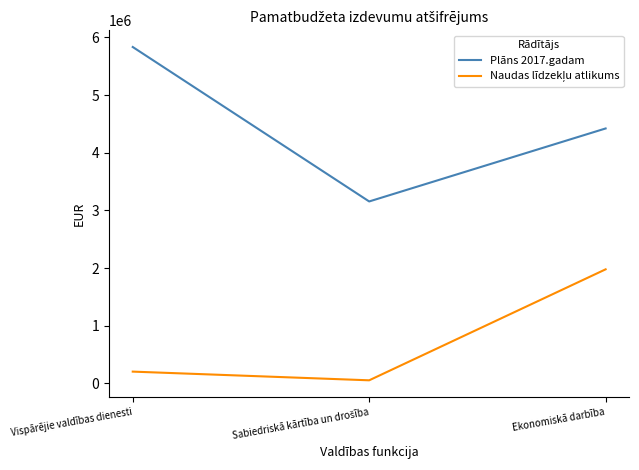

Which series has the largest range (max minus min)?

Plāns 2017.gadam